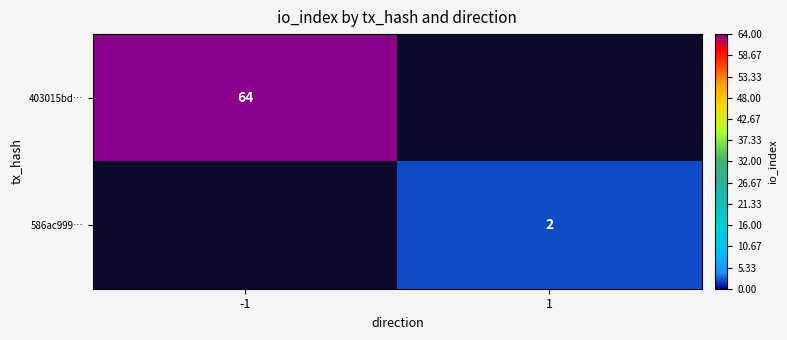

The 586ac999… series shows 2 at 1. True or false?

True